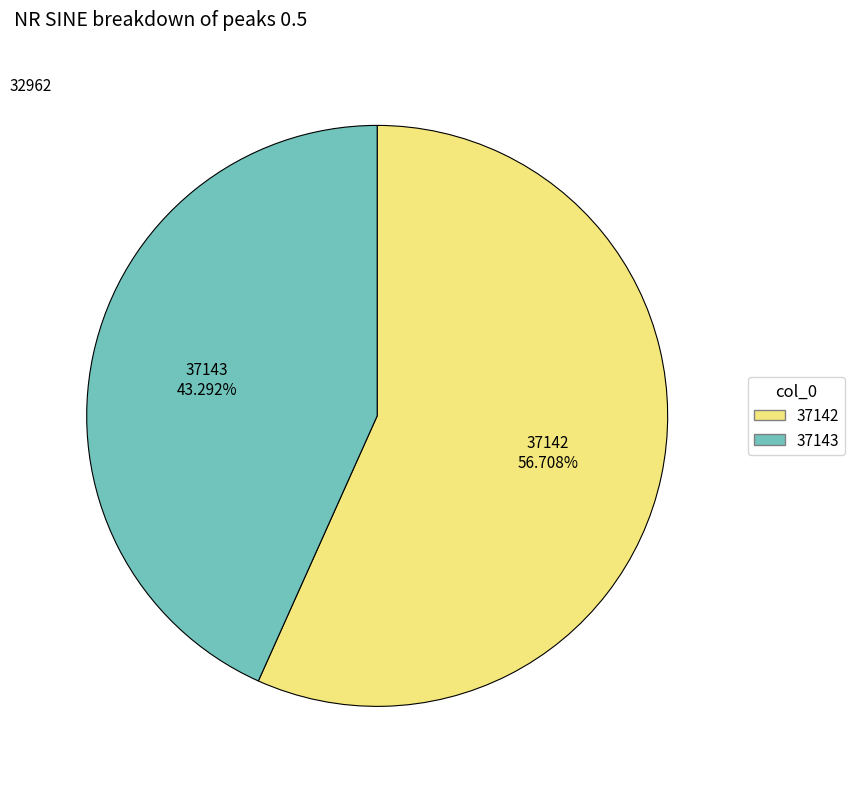

What is the ratio of the value at 37143 to the value at 37142?

0.8